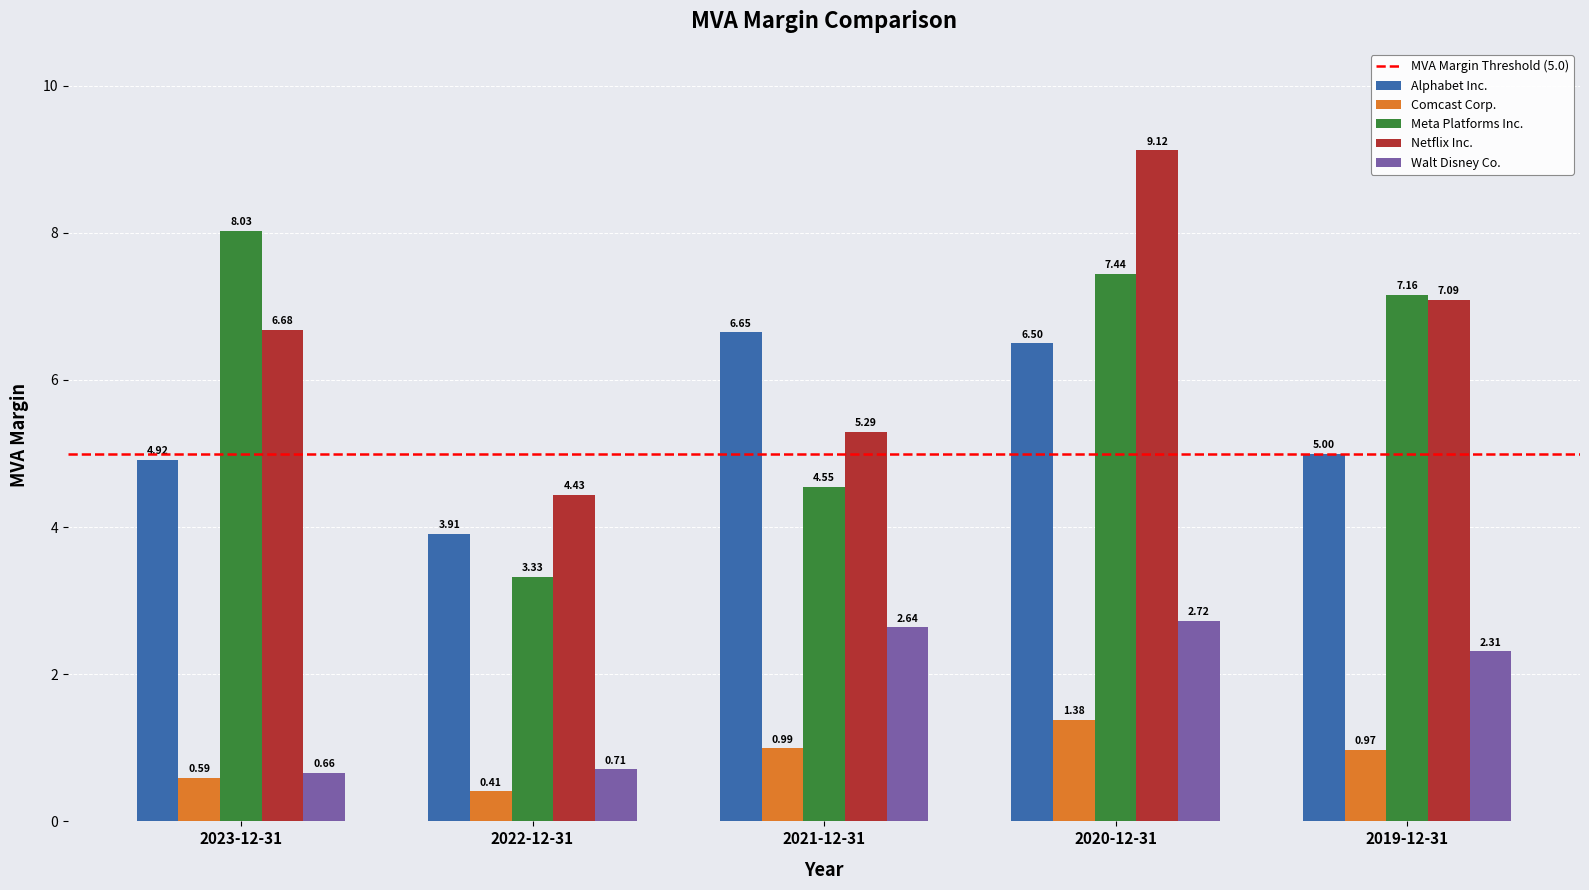

Does the chart contain stacked bars?

No